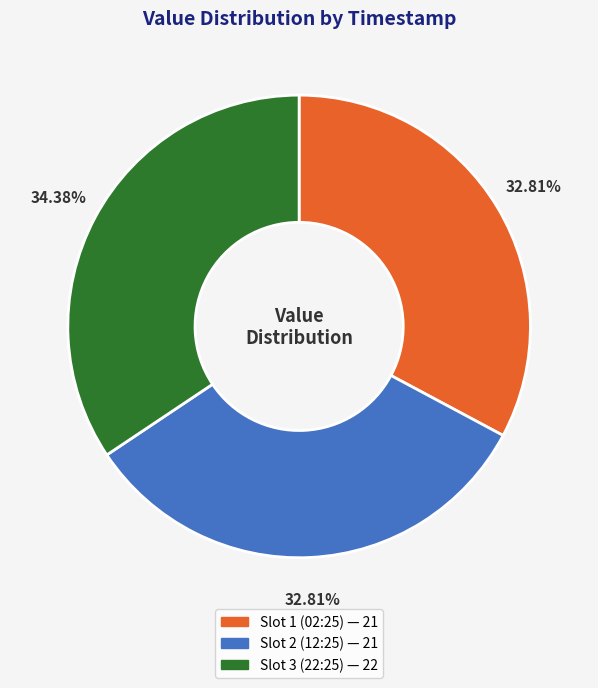

Does any single category account for the majority?

No